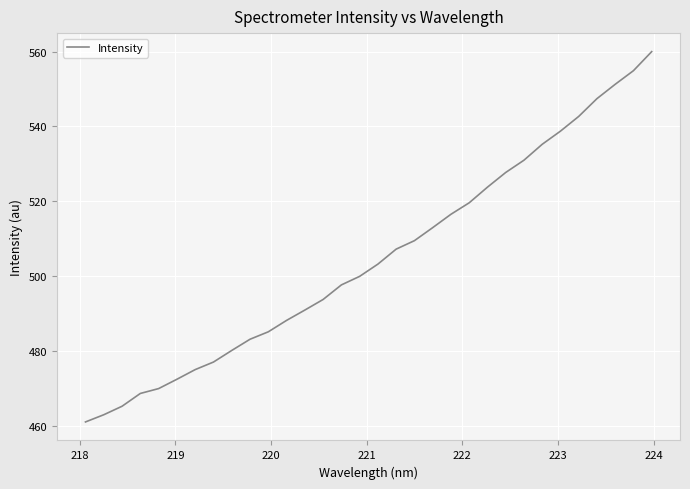

What is the maximum value shown in the chart?

560.0